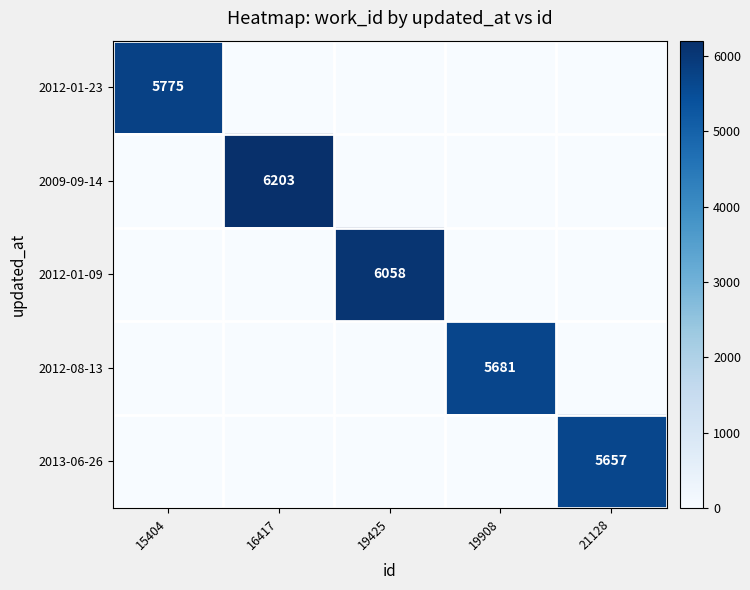

The 2013-06-26 series shows 7625 at 21128. True or false?

False